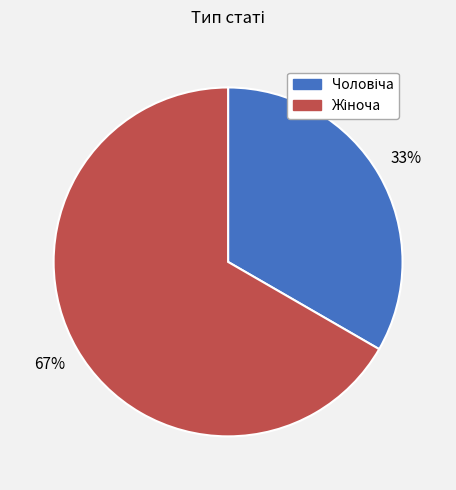

Is there any slice that represents more than half of the pie?

Yes